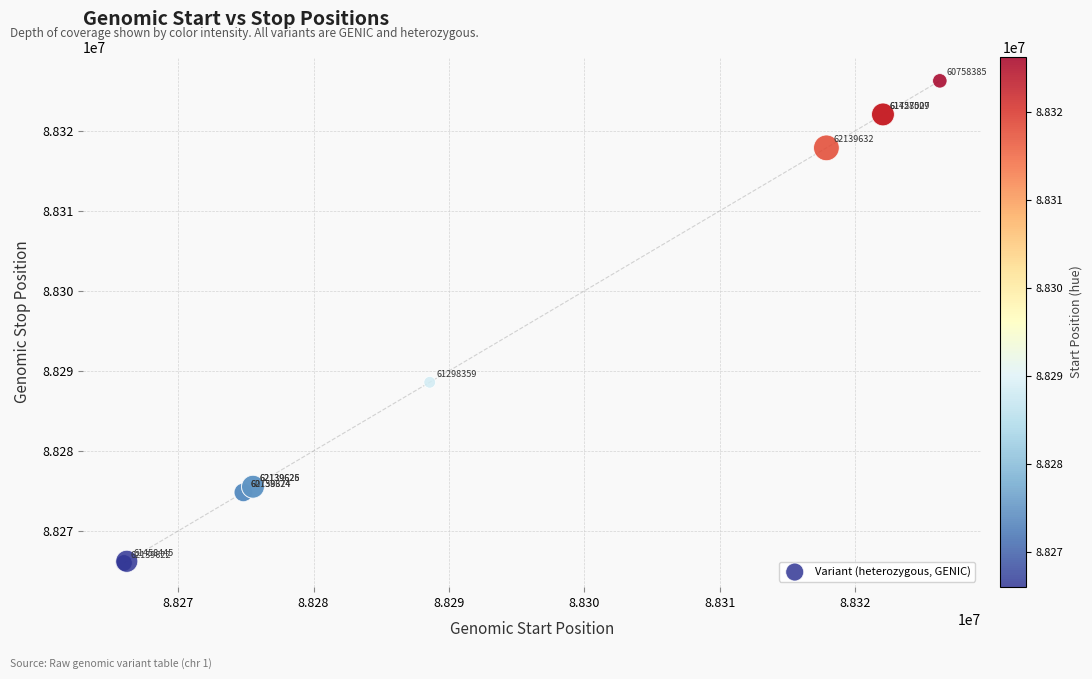

What Y value in the scatter plot is closest to 88296122?

88288579